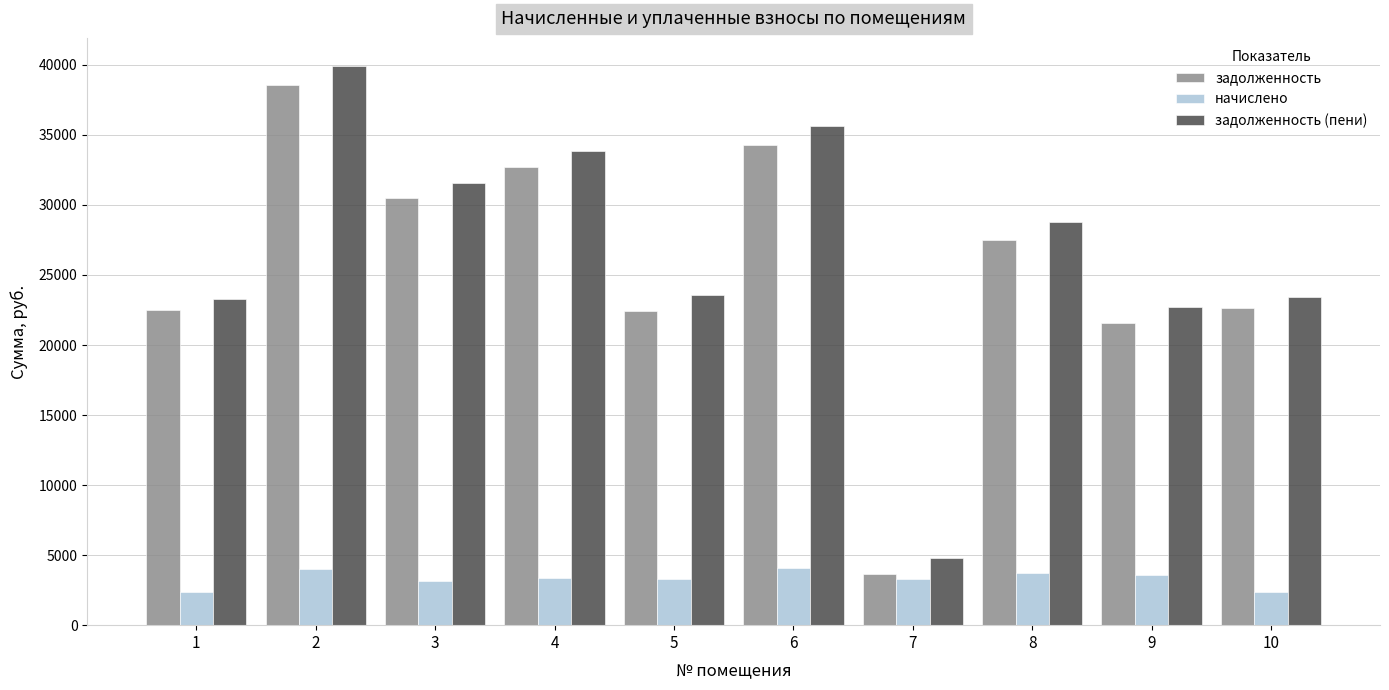

What is the minimum value shown in the chart?

2340.0